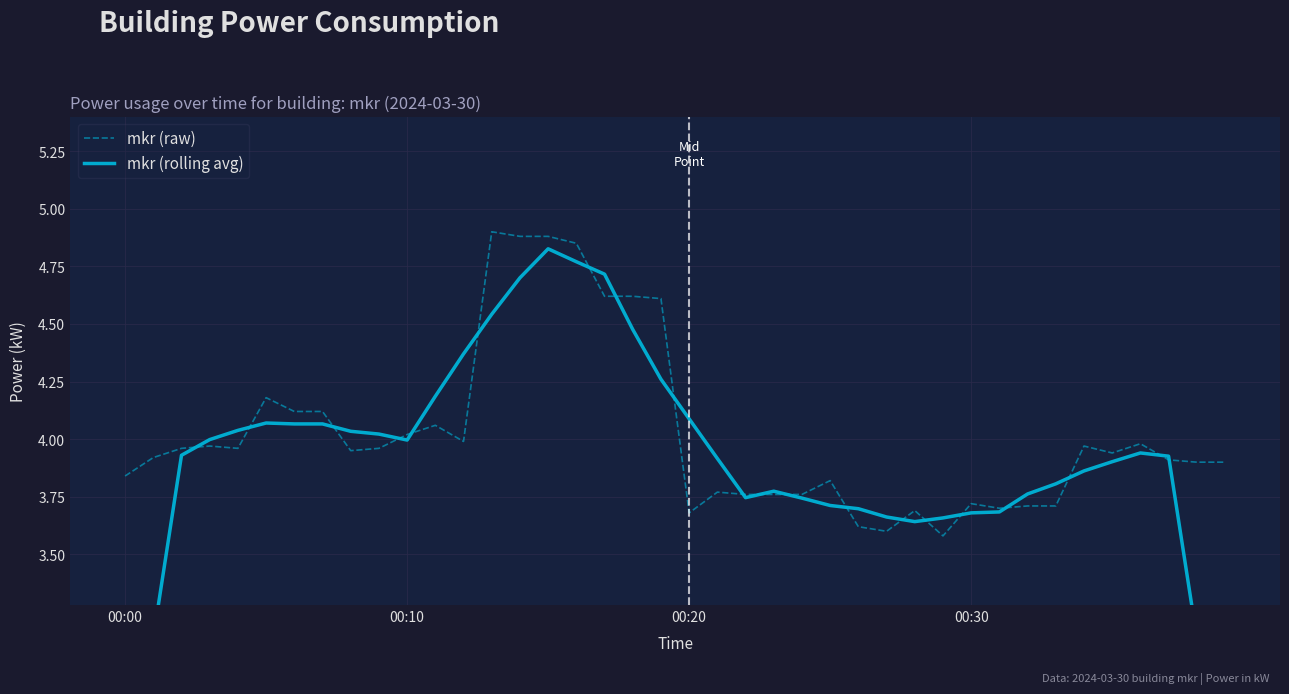

Which series has the largest total across all categories?

mkr (raw)